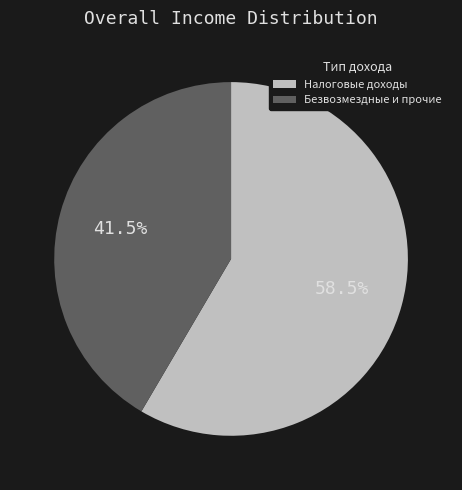

Does any single category account for the majority?

Yes